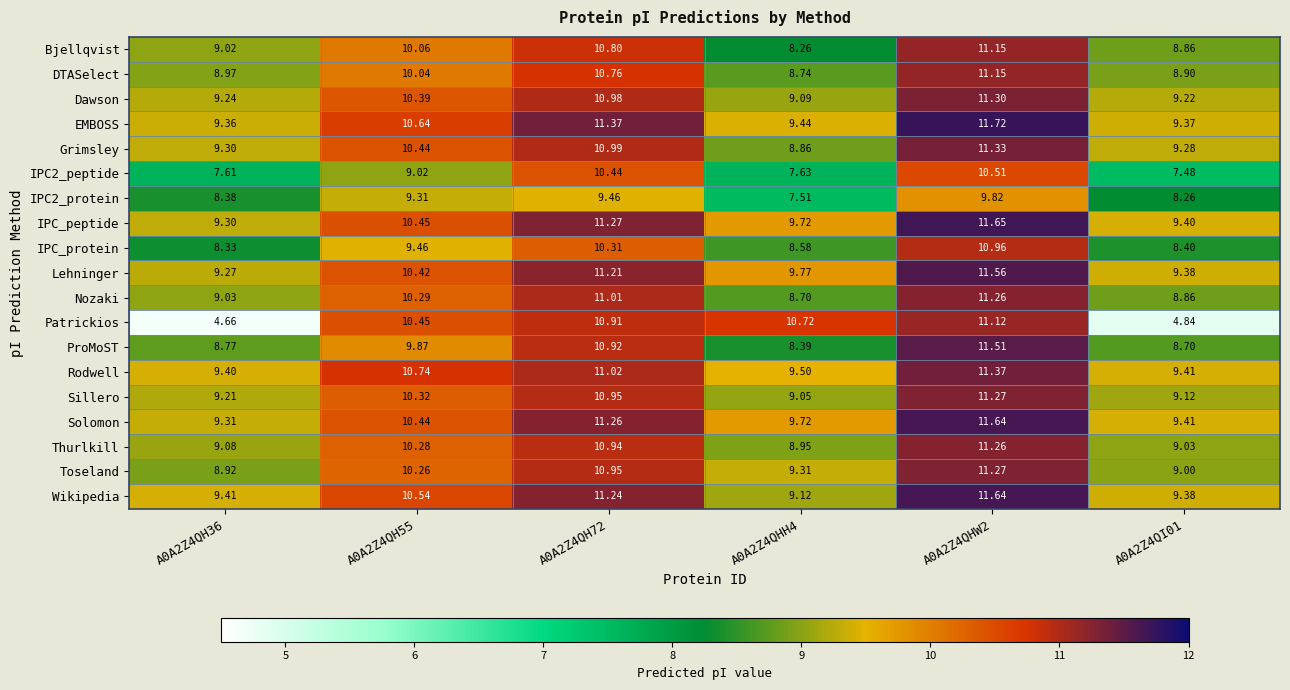

Between A0A2Z4QH55 and A0A2Z4QI01, which series saw the biggest shift?

Patrickios